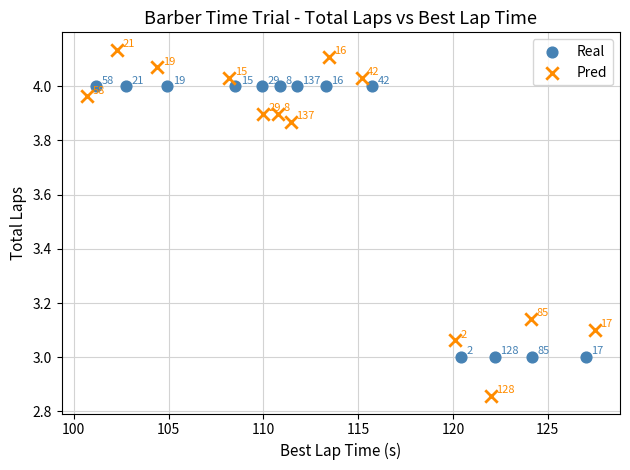

Which series has the largest Y range (max minus min)?

Pred